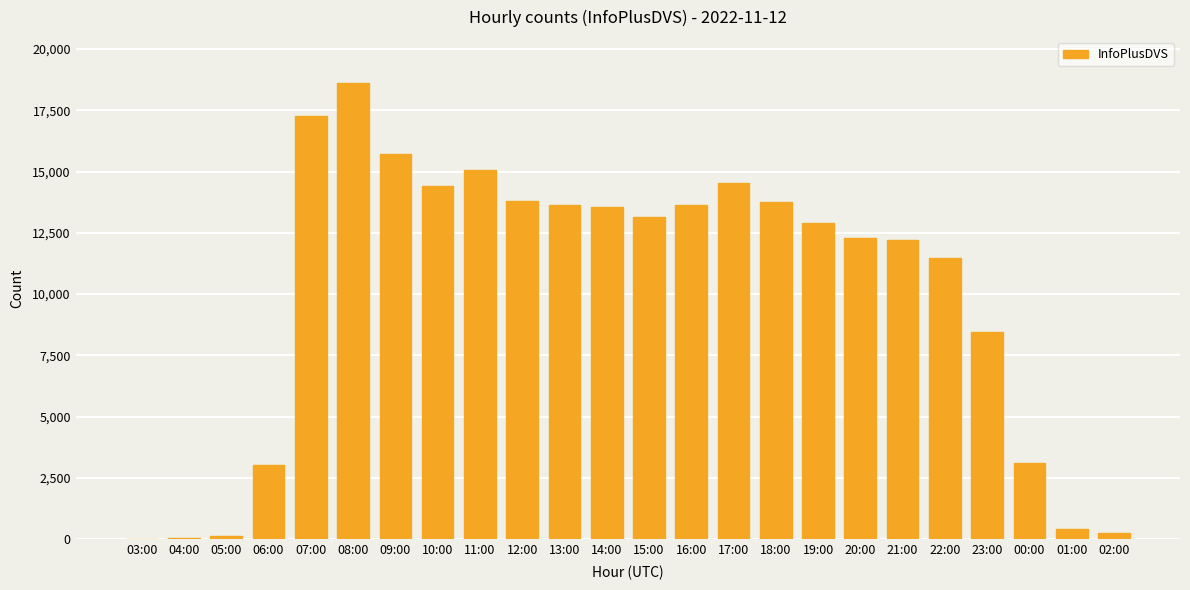

At which category does the chart reach its peak across all series?

08:00